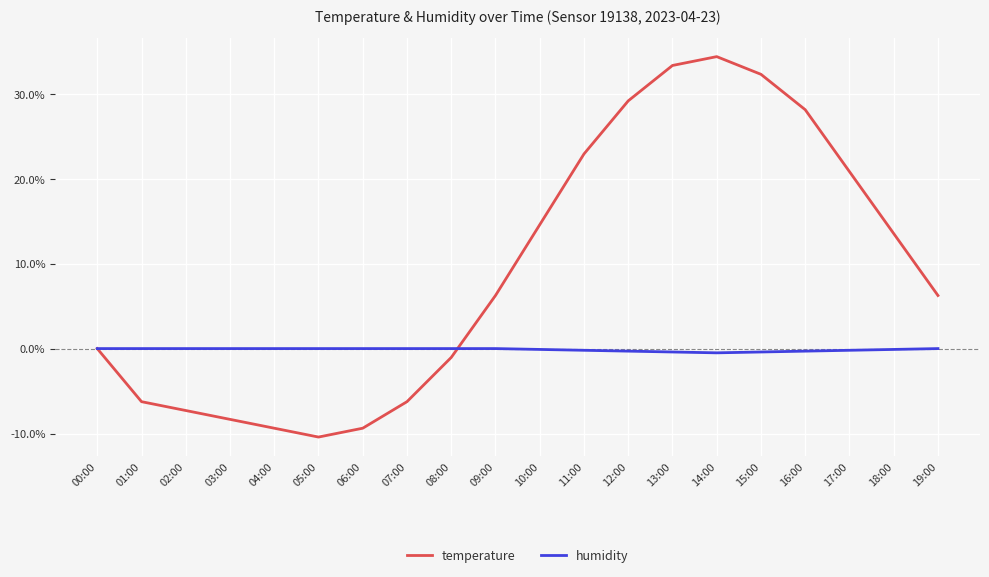

Does the chart have visible grid lines?

Yes